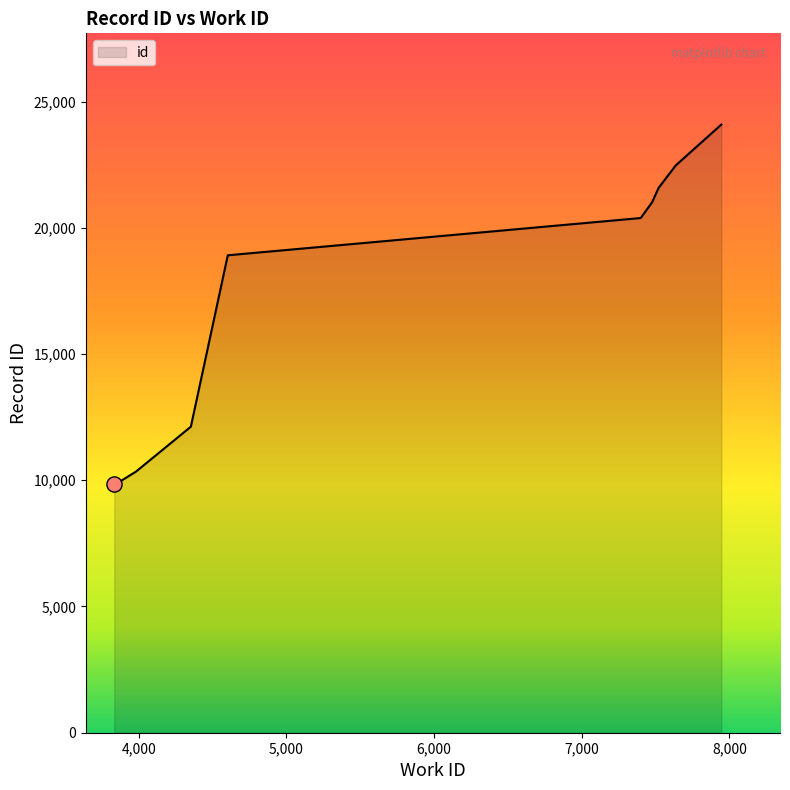

What is the greatest value displayed?

24087